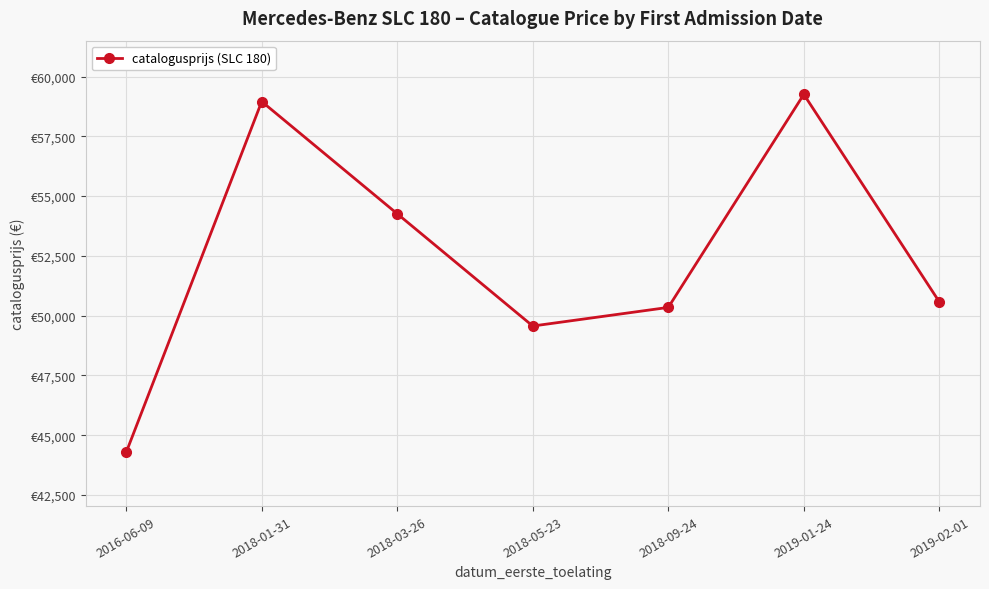

List the labels in order of value, largest first.

2019-01-24, 2018-01-31, 2018-03-26, 2019-02-01, 2018-09-24, 2018-05-23, 2016-06-09